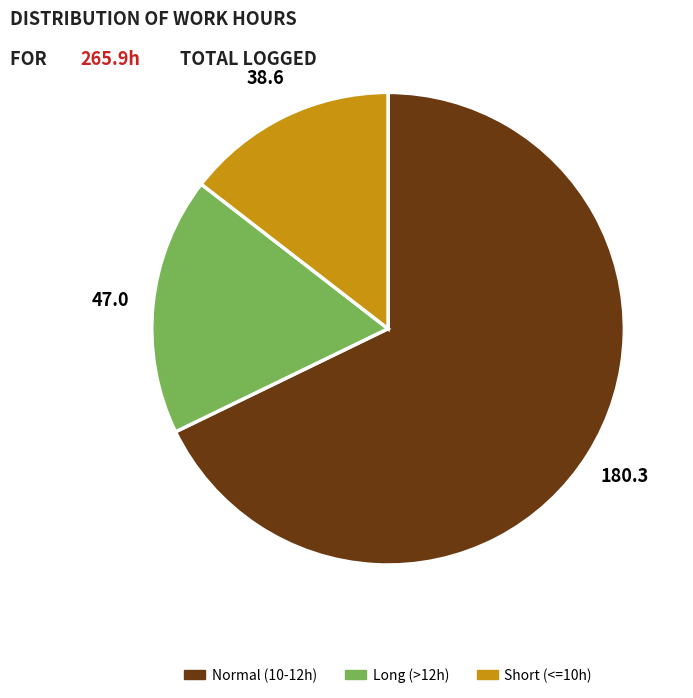

Is there a majority slice in this chart?

Yes